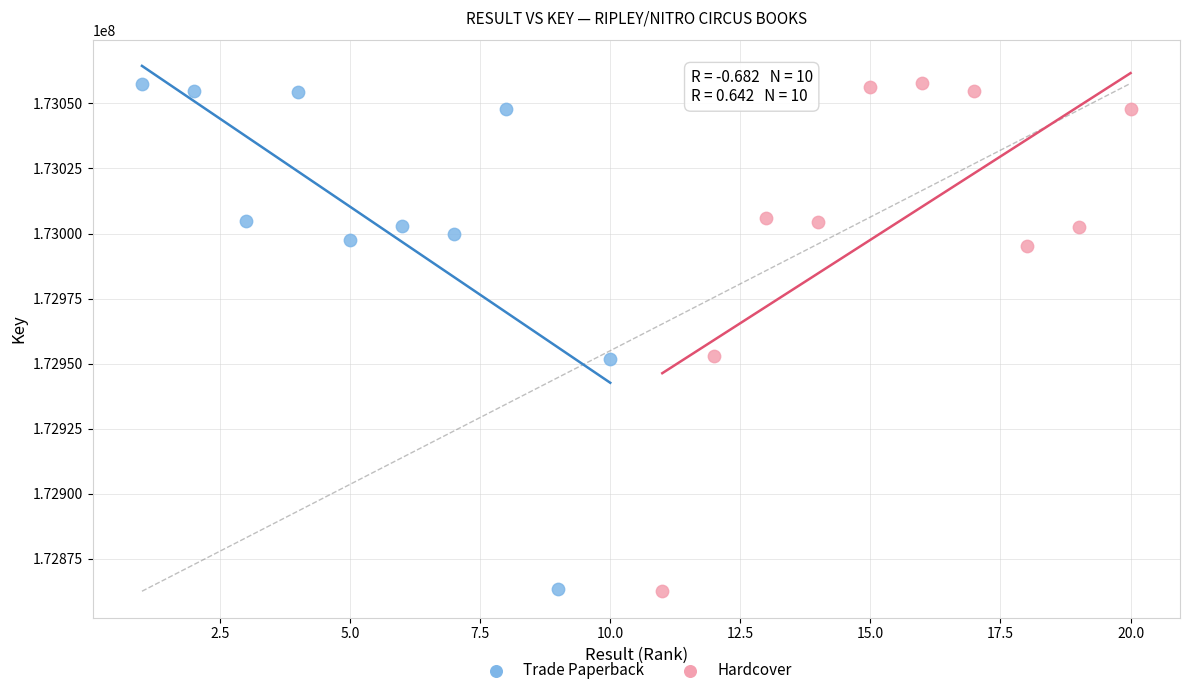

What are all the series names shown in the legend?

Trade Paperback, Hardcover